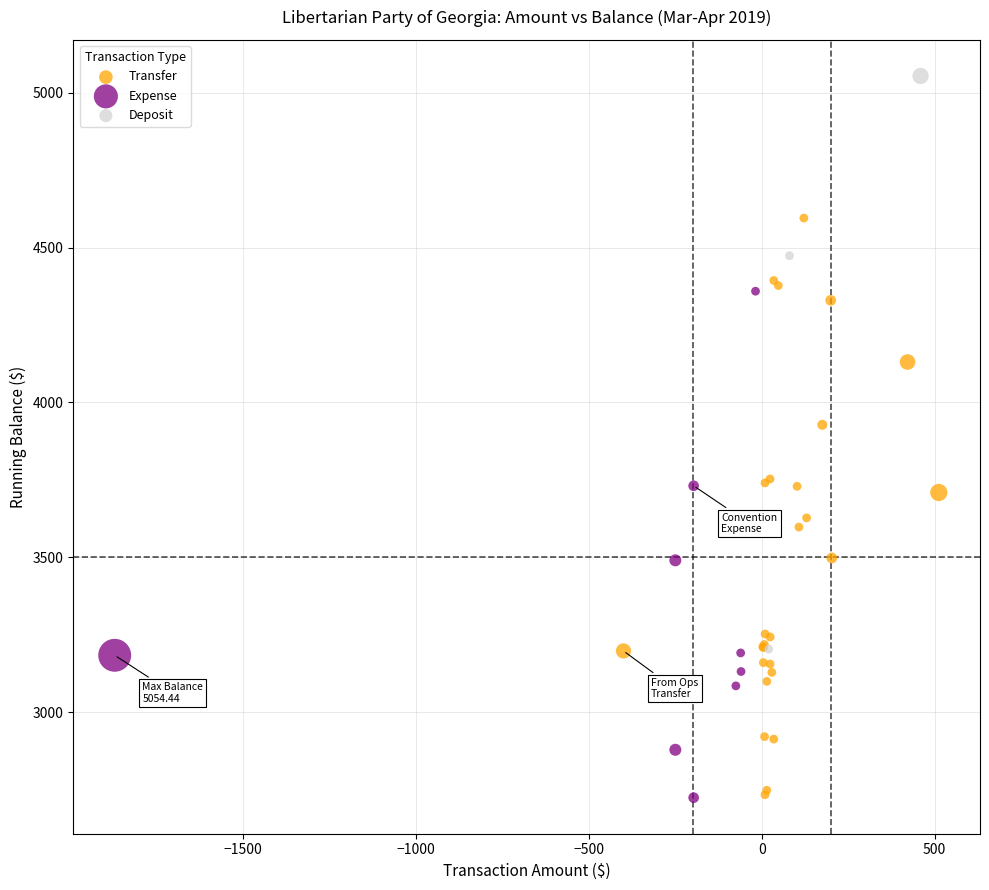

Which series contains the highest Y value?

Deposit